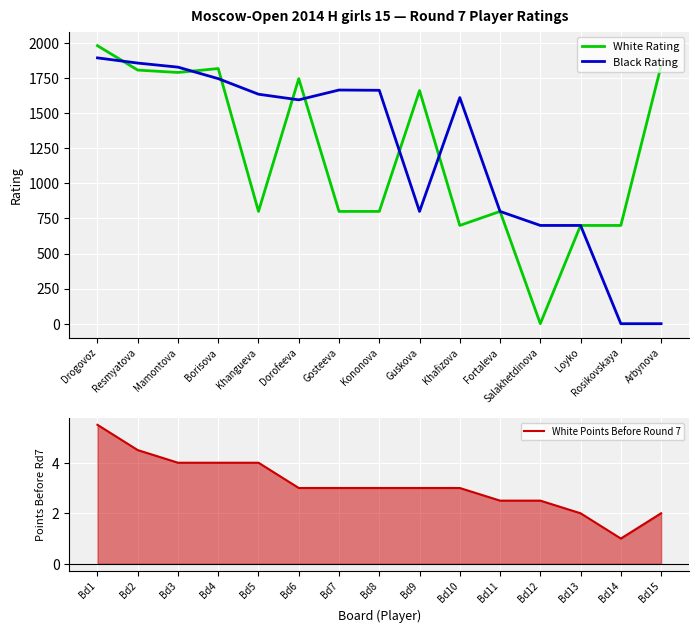

Where is the first local maximum for Black Rating?

Gosteeva